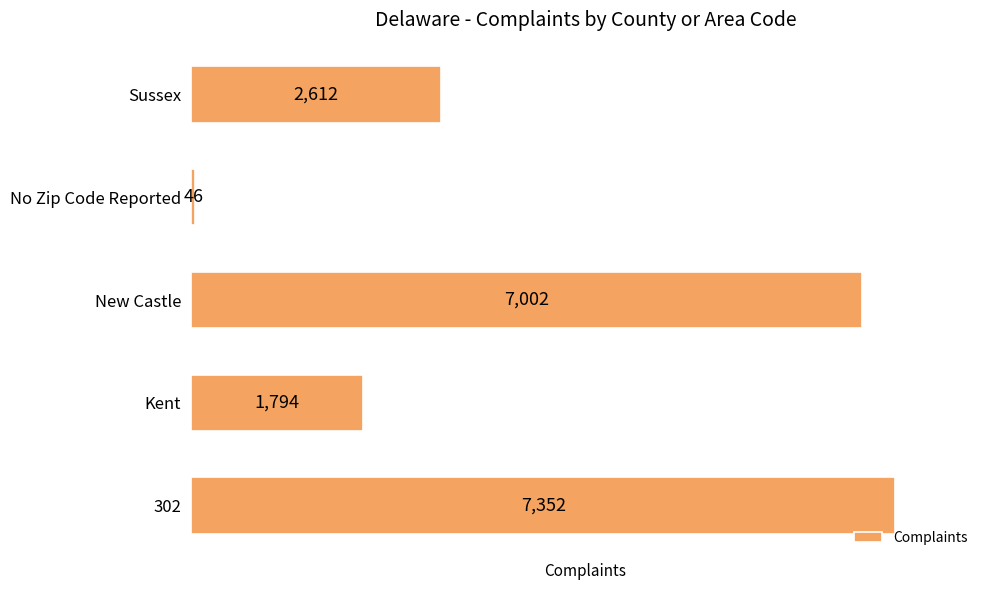

How many categories are shown in the chart?

5